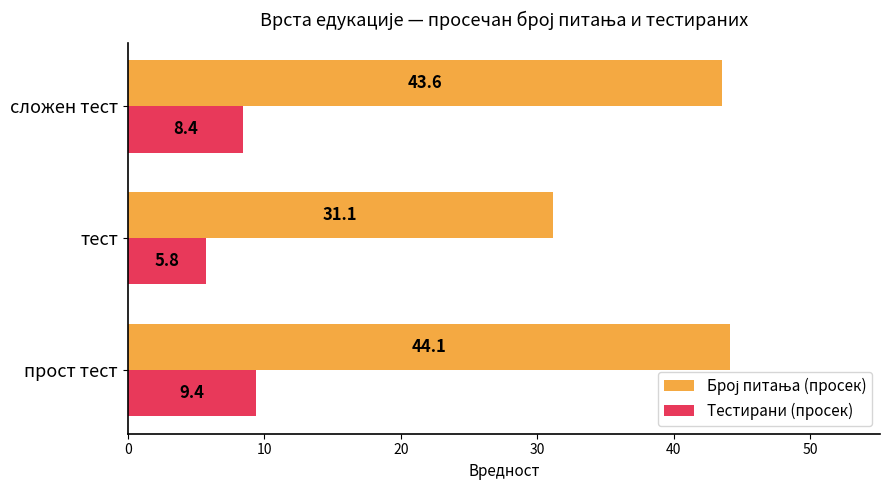

What is the smallest value displayed?

5.8